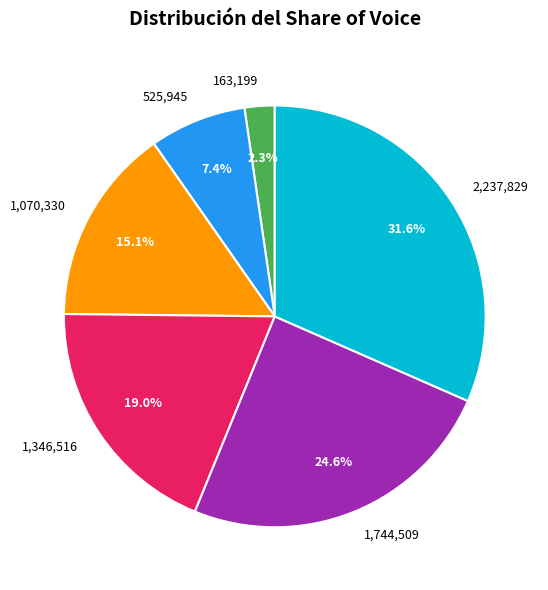

Does any single category account for the majority?

No